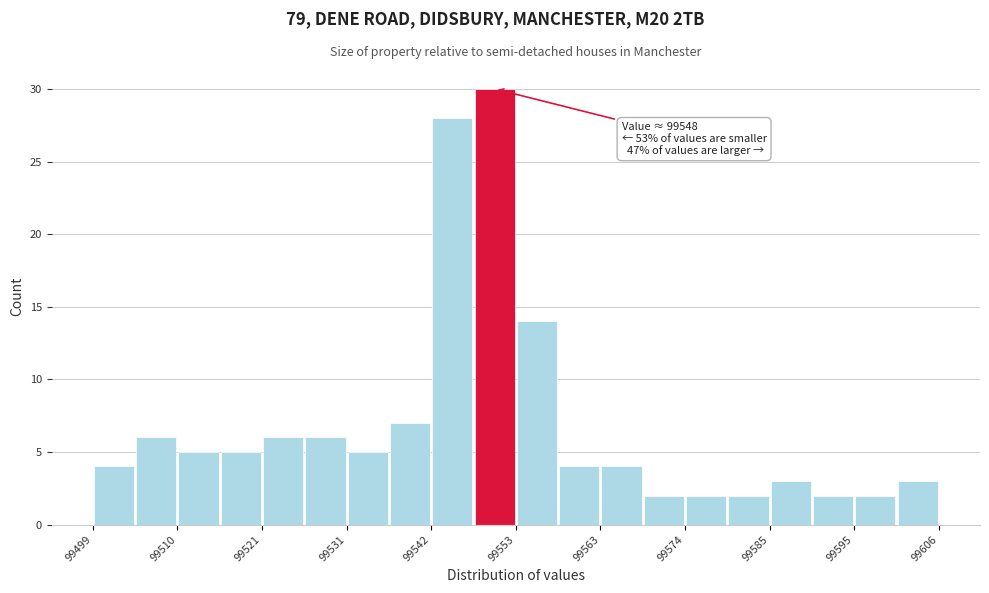

Read against the x-axis, roughly where is the centre of the tallest bar?

99550